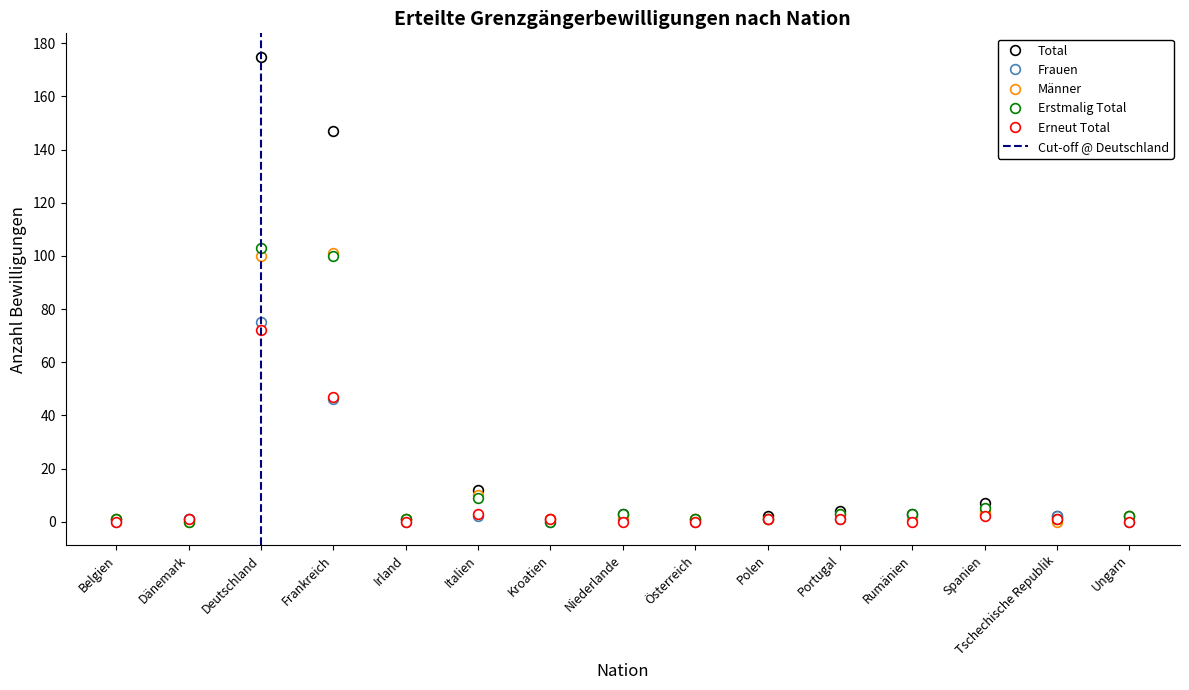

What value does the Männer series have at Belgien?

1